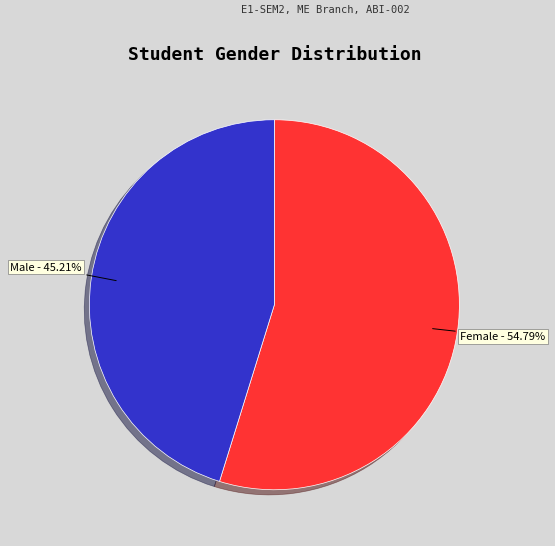

Count the number of slices in the pie.

2